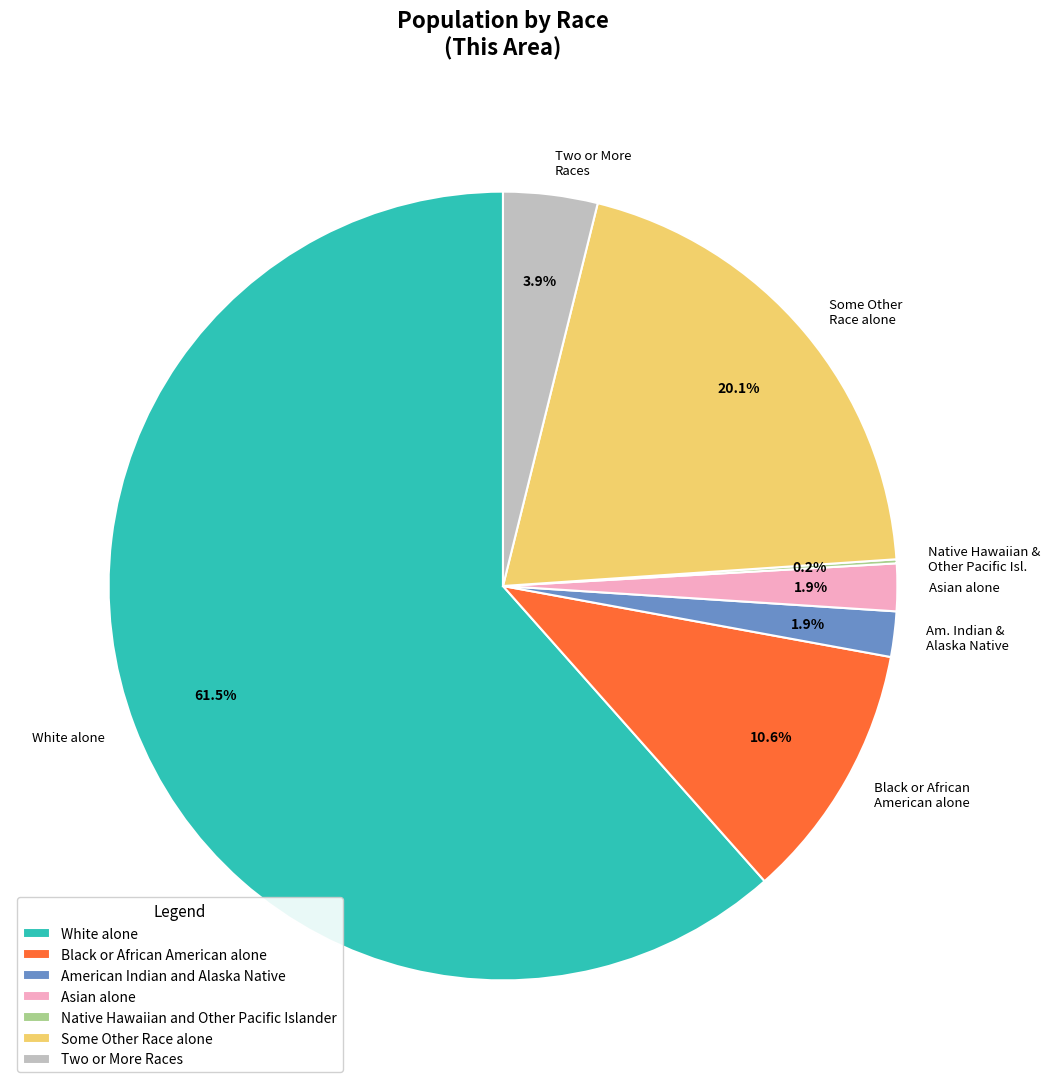

Which slice is the largest?

White alone